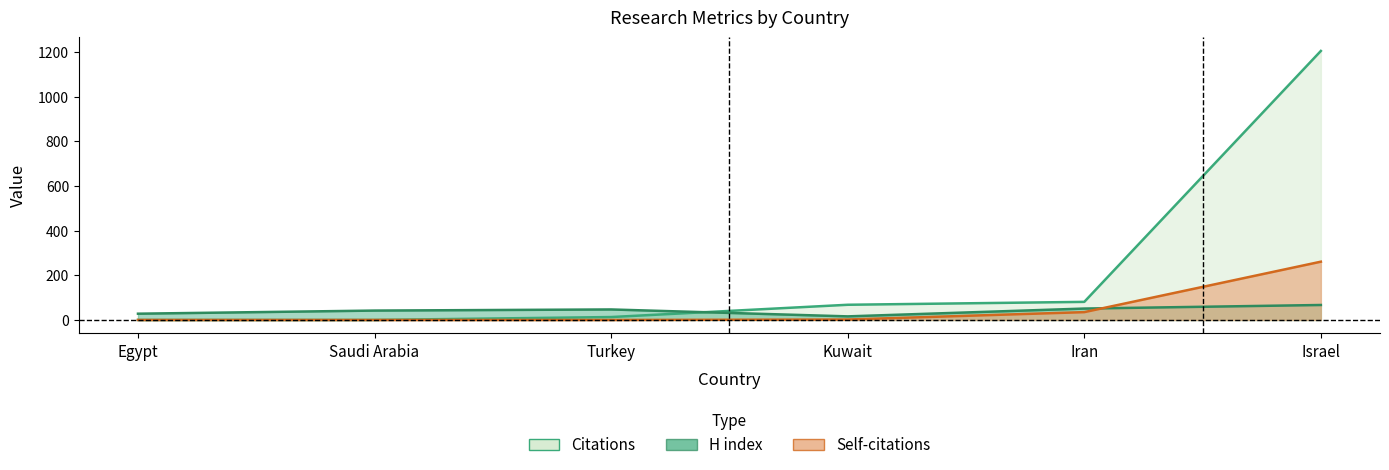

The value of Citations at Iran is 81. True or false?

True